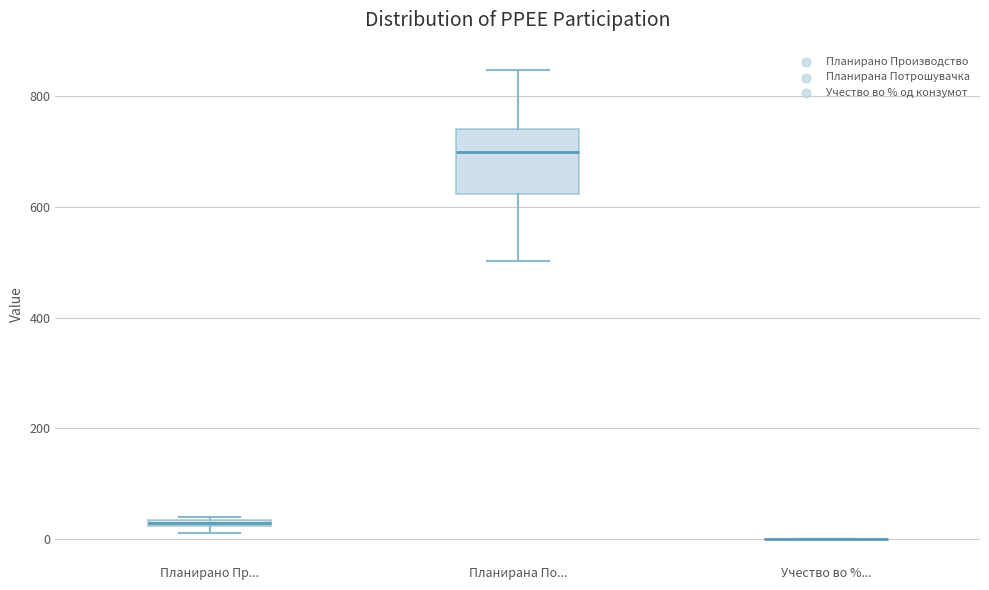

Where does the lower whisker of the box for Планирана По... end on the y-axis? The values are not printed on the chart, so give them approximately, as read against the axis.

500